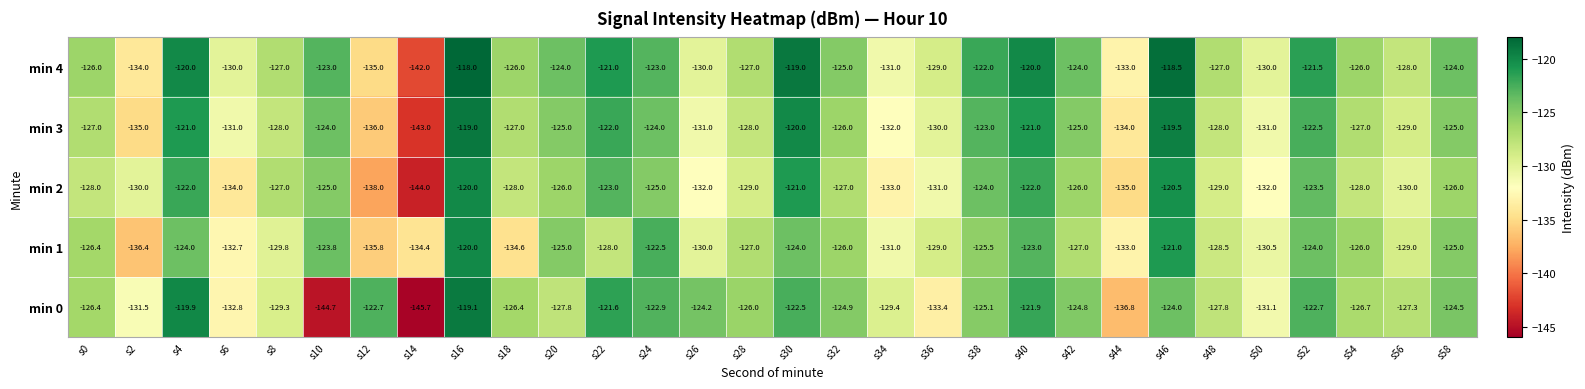

What is the average value of the min 2 series?

-128.0